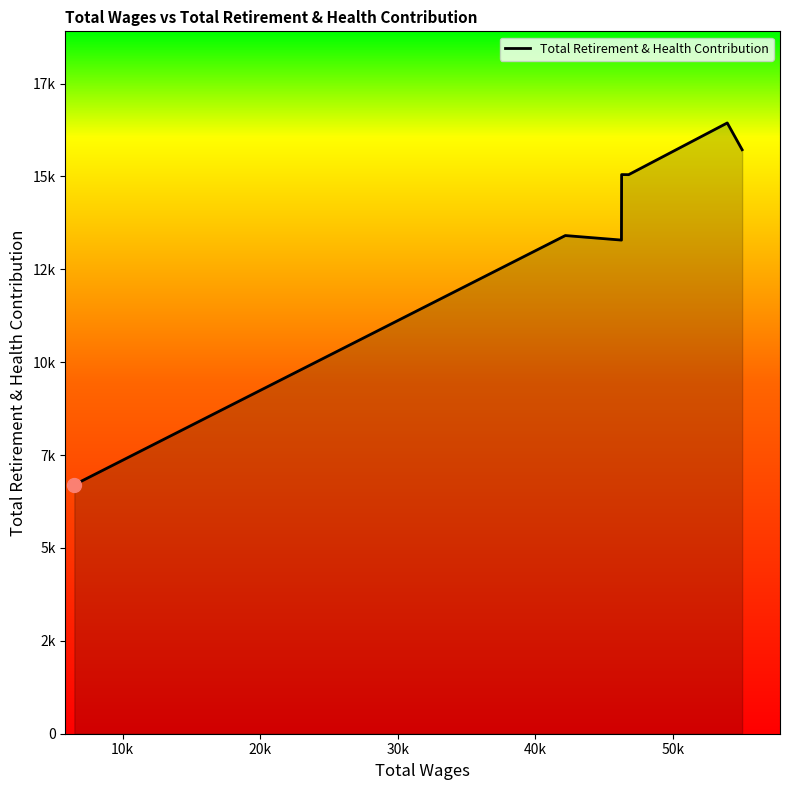

Does the chart display data point markers on the line(s)?

No